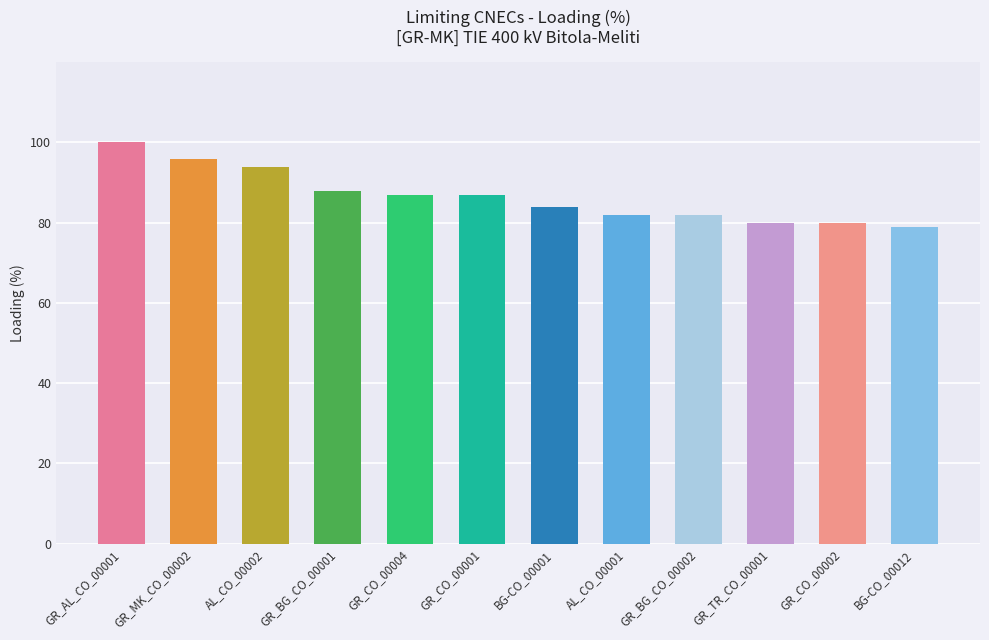

Which has a higher value, GR_CO_00002 or GR_CO_00001?

GR_CO_00001